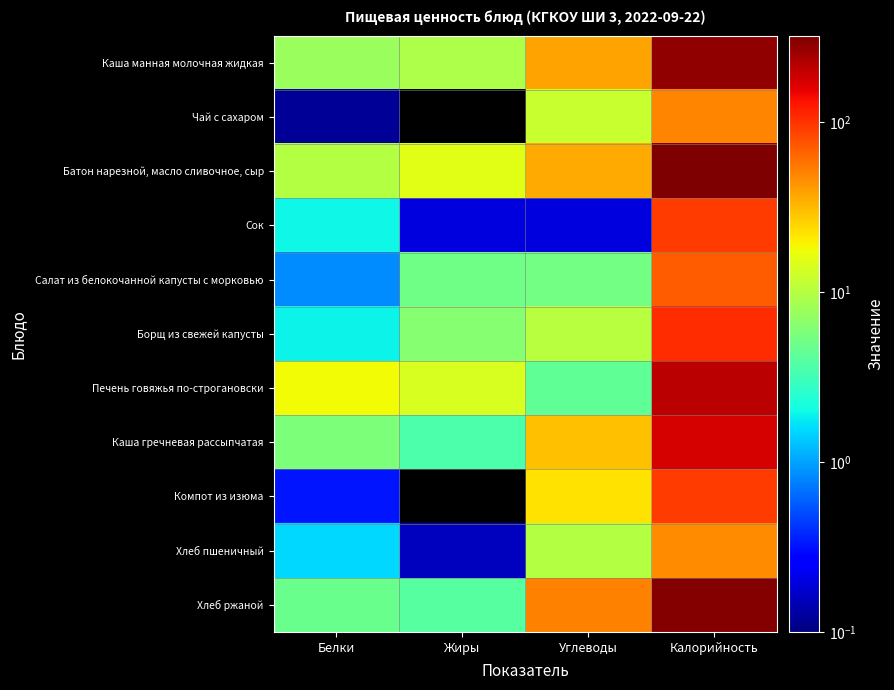

Rank the series by their maximum value, from lowest to highest.

Хлеб пшеничный, Чай с сахаром, Салат из белокочанной капусты с морковью, Компот из изюма, Сок, Борщ из свежей капусты, Каша гречневая рассыпчатая, Печень говяжья по-строгановски, Каша манная молочная жидкая, Хлеб ржаной, Батон нарезной, масло сливочное, сыр